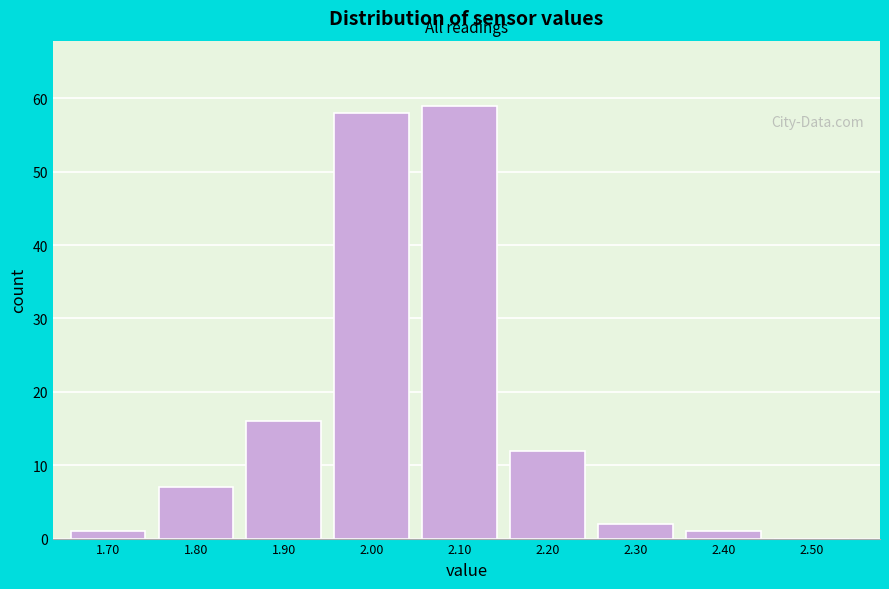

Reading right to left, extract all data points from this chart.

2.50=0	2.40=1	2.30=2	2.20=12	2.10=59	2.00=58	1.90=16	1.80=7	1.70=1